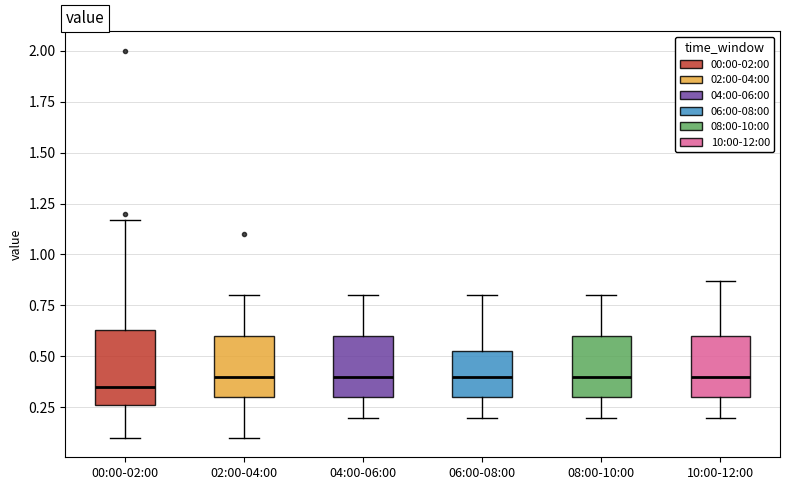

Reading left to right, transcribe this box plot: for each box, give where its median line is, the range the box spans, and where its two whiskers end, as read against the y-axis. The values are not printed on the chart, so give them approximately, as read against the axis.

00:00-02:00: median 0.35, box 0.25 to 0.65, whiskers 0.10 to 1.15
02:00-04:00: median 0.40, box 0.30 to 0.60, whiskers 0.10 to 0.80
04:00-06:00: median 0.40, box 0.30 to 0.60, whiskers 0.20 to 0.80
06:00-08:00: median 0.40, box 0.30 to 0.55, whiskers 0.20 to 0.80
08:00-10:00: median 0.40, box 0.30 to 0.60, whiskers 0.20 to 0.80
10:00-12:00: median 0.40, box 0.30 to 0.60, whiskers 0.20 to 0.85